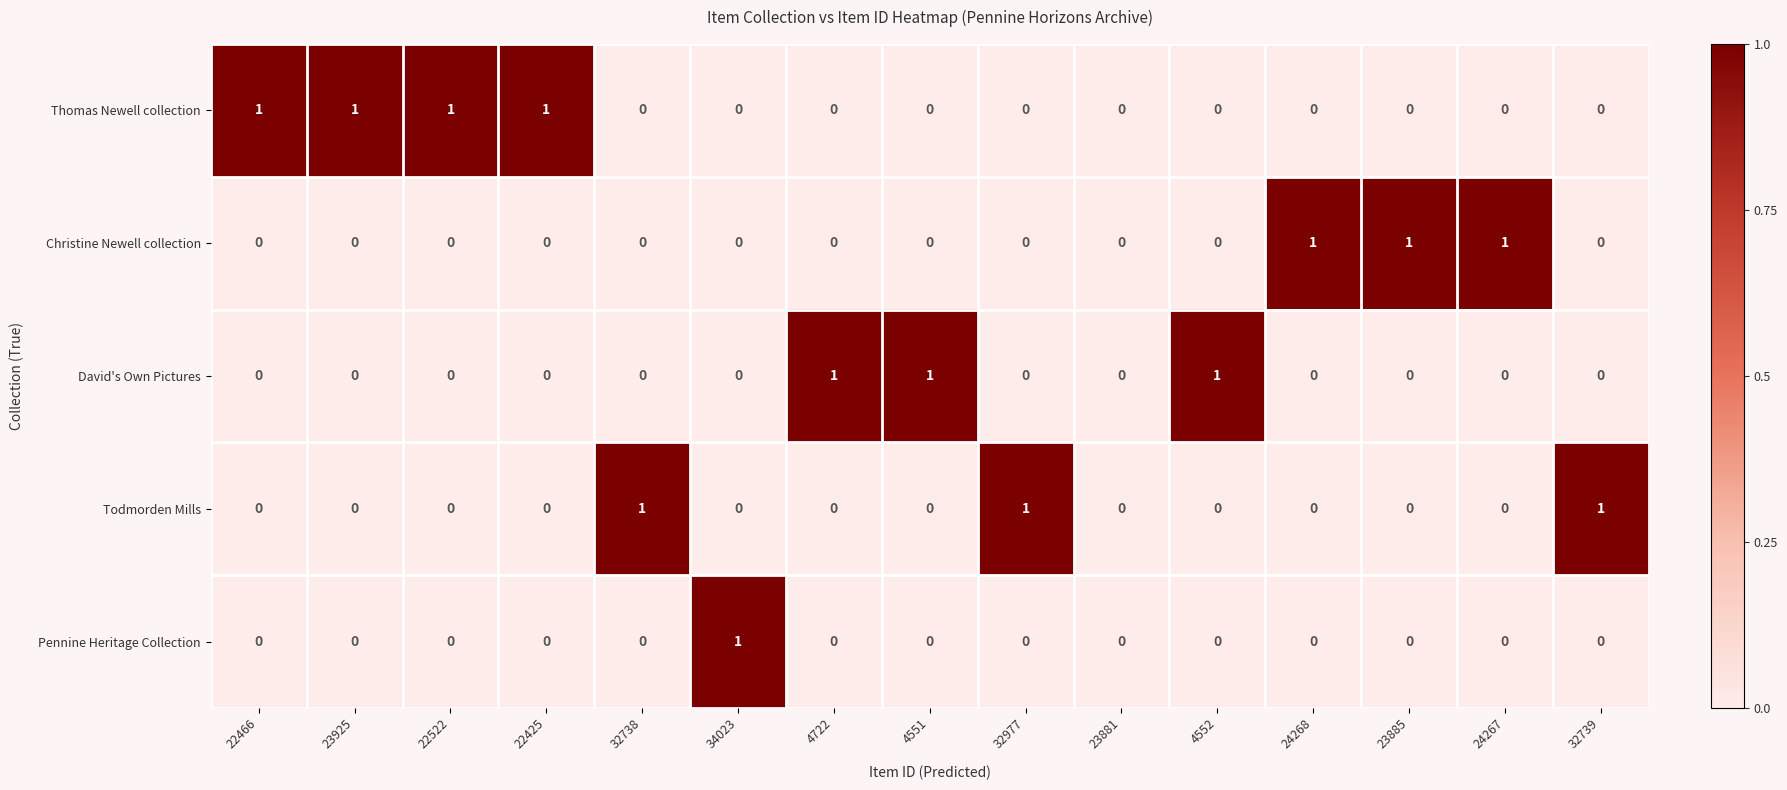

How many Christine Newell collection values are between 0 and 1?

15